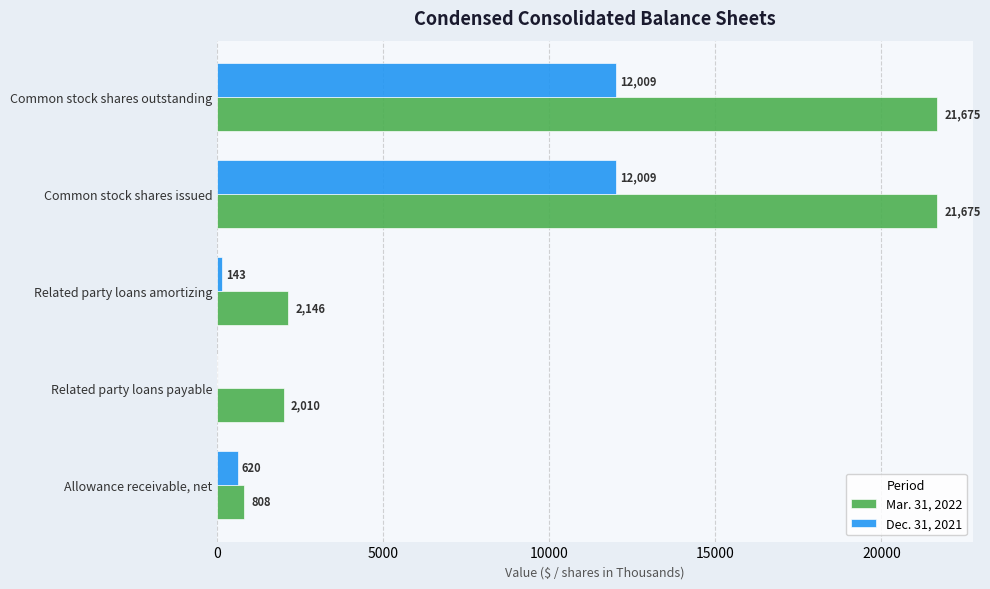

Is the value of Dec. 31, 2021 at Related party loans payable greater than the value of Mar. 31, 2022 at Allowance receivable, net?

No